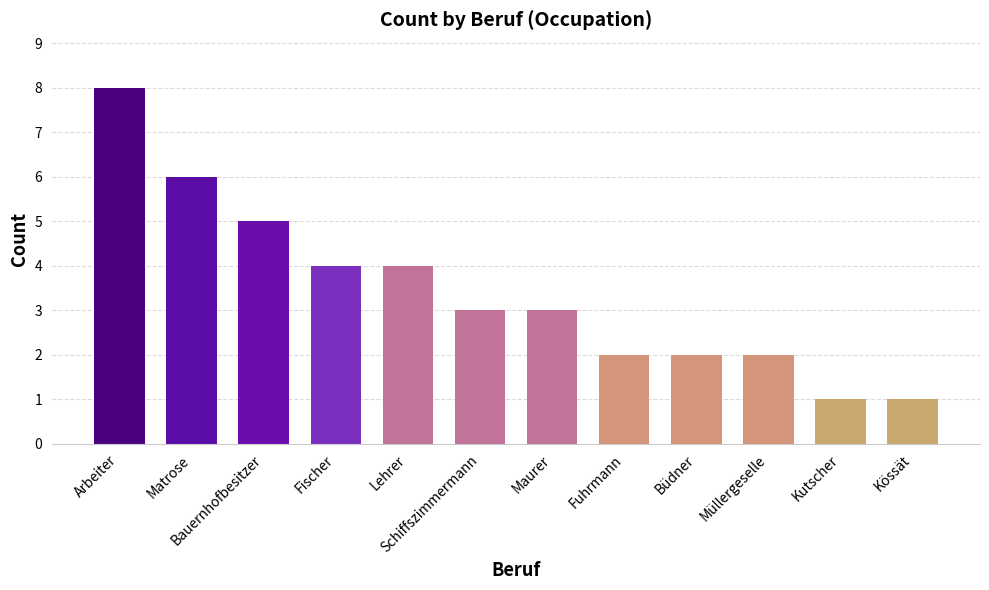

How many data points does each series have?

12